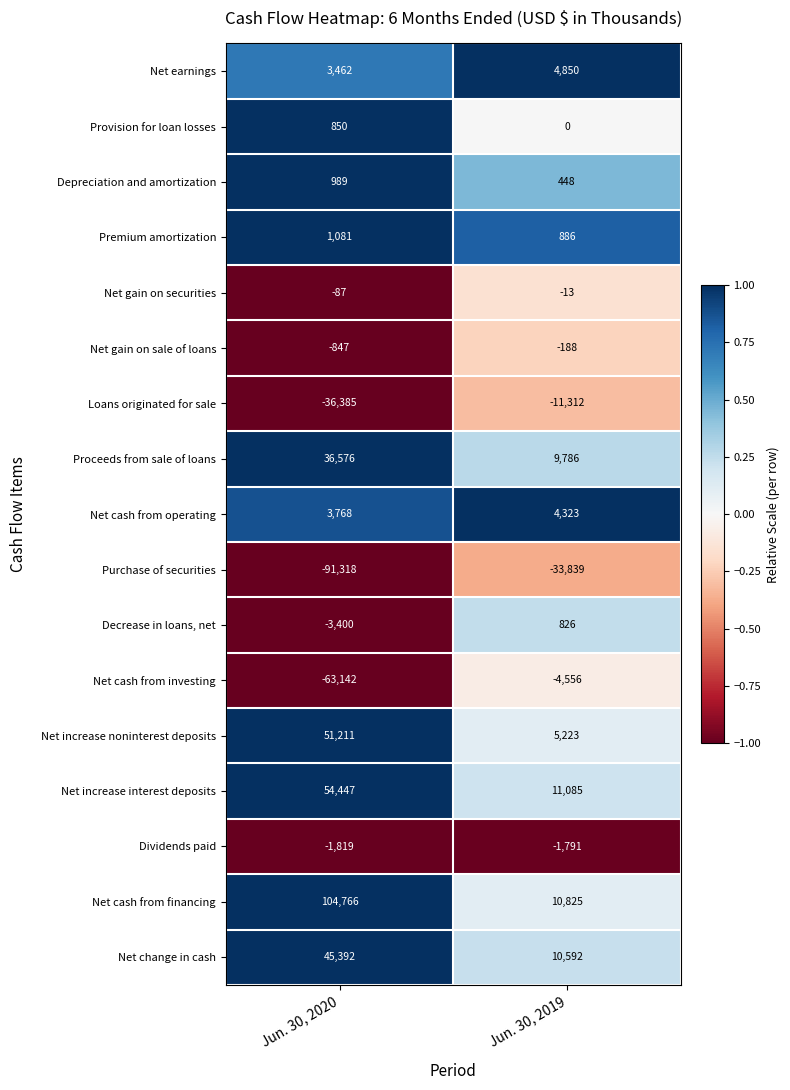

At which label is Net cash from financing closest to 57795?

Jun. 30, 2019